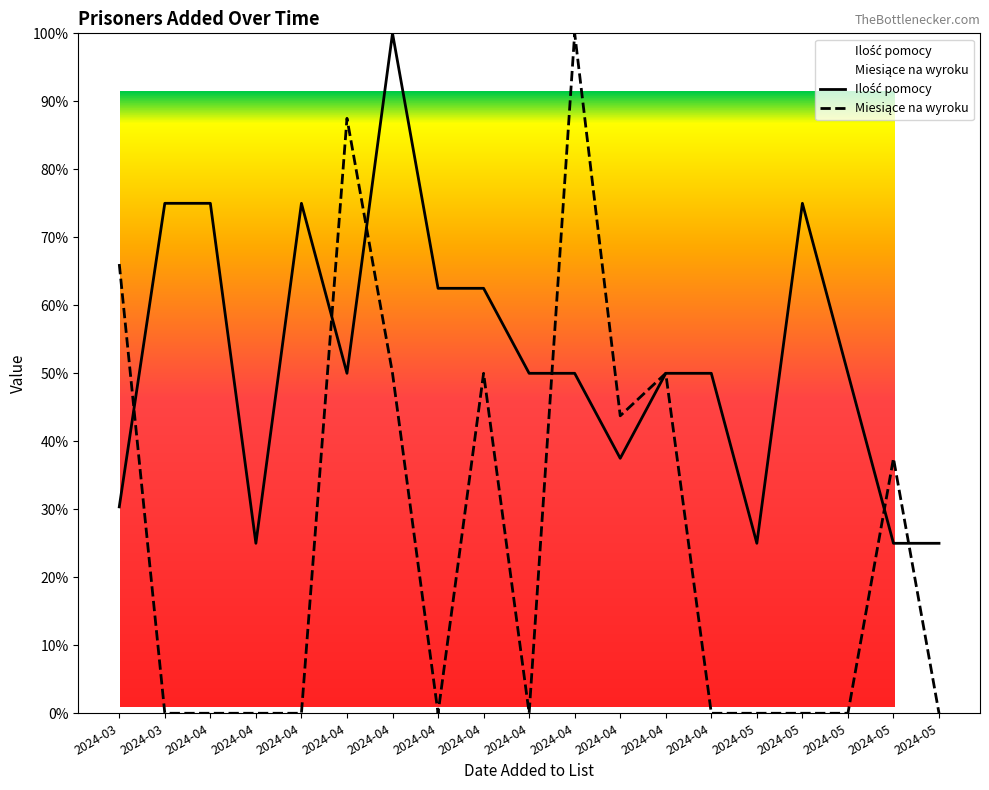

At how many categories does at least one series exceed 0?

19